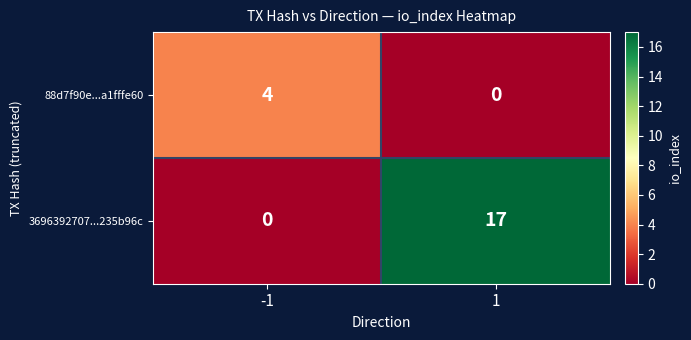

Reading left to right, what are all the values shown in this chart?

88d7f90e...a1fffe60: -1=4	1=0
3696392707...235b96c: -1=0	1=17